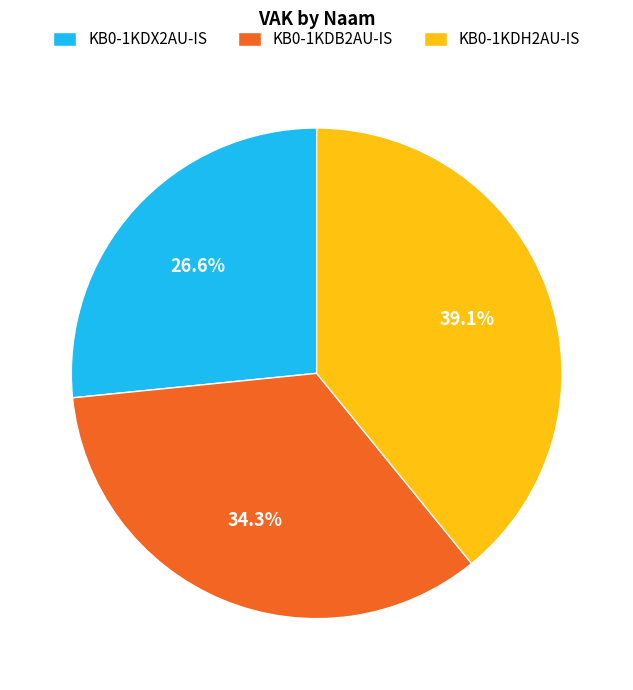

To the nearest percent, what percentage of the pie is KB0-1KDH2AU-IS?

39%